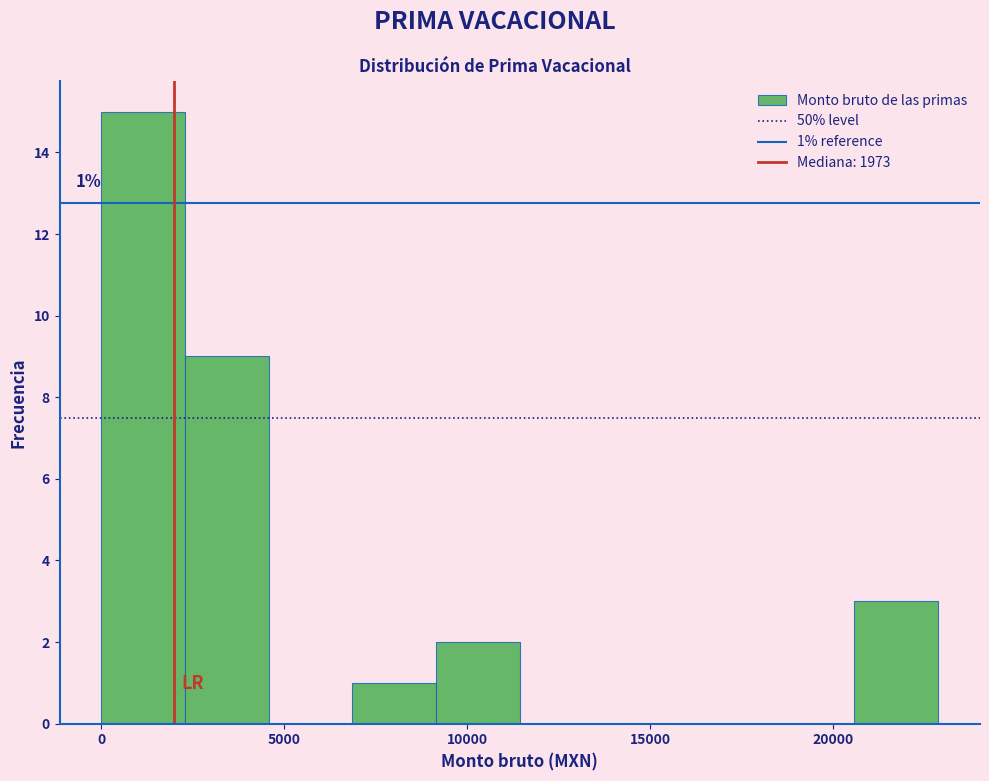

Over which range of the x-axis is the bar tallest?

0 to 2500